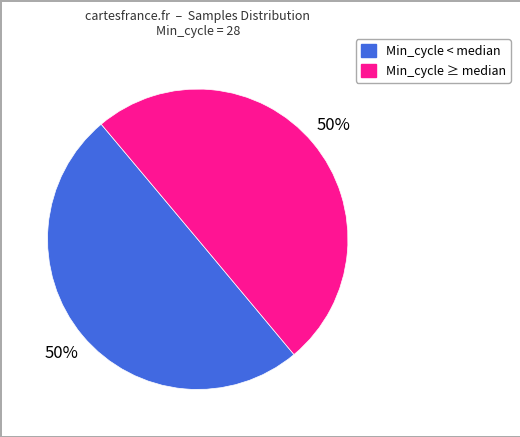

To the nearest percent, what is the average slice percentage?

50%